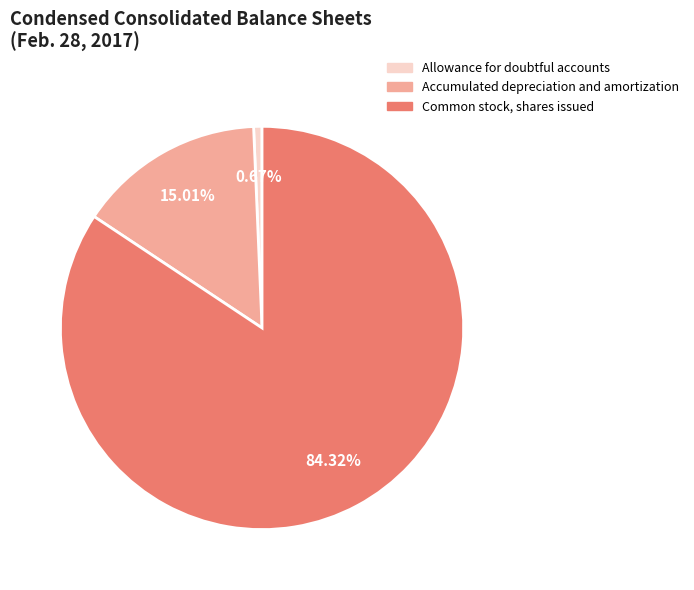

Rank the categories by value from highest to lowest.

Common stock, shares issued, Accumulated depreciation and amortization, Allowance for doubtful accounts